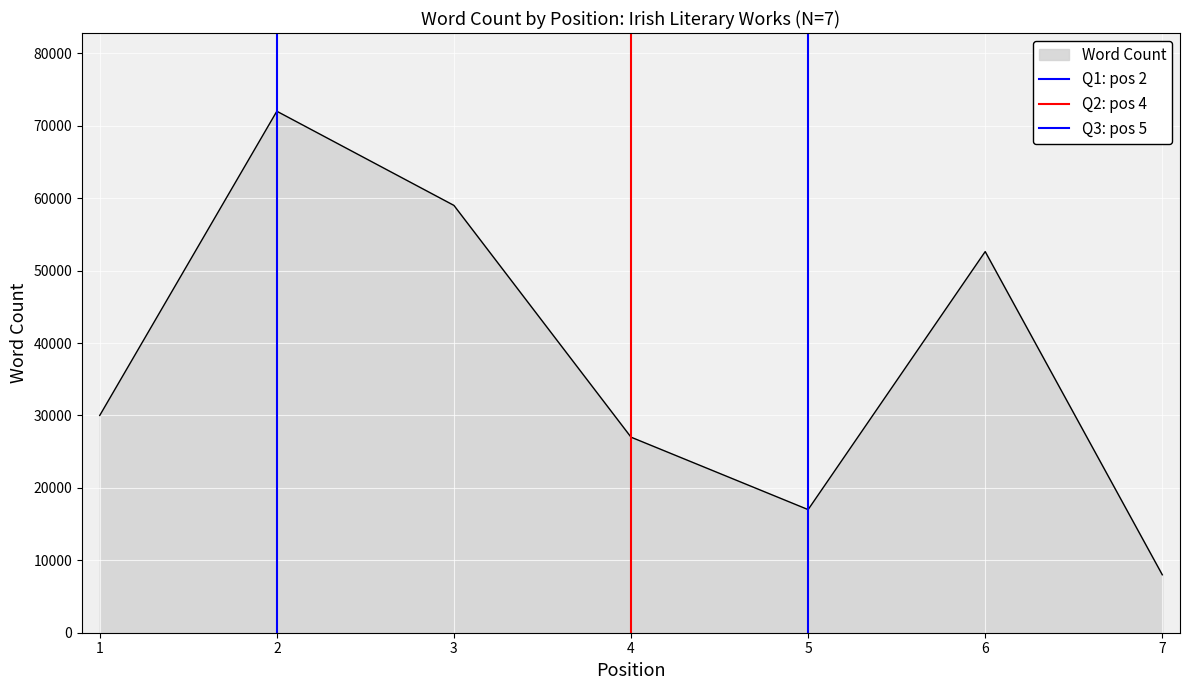

List the series in order of their peak value, lowest first.

Q1: pos 2, Q2: pos 4, Q3: pos 5